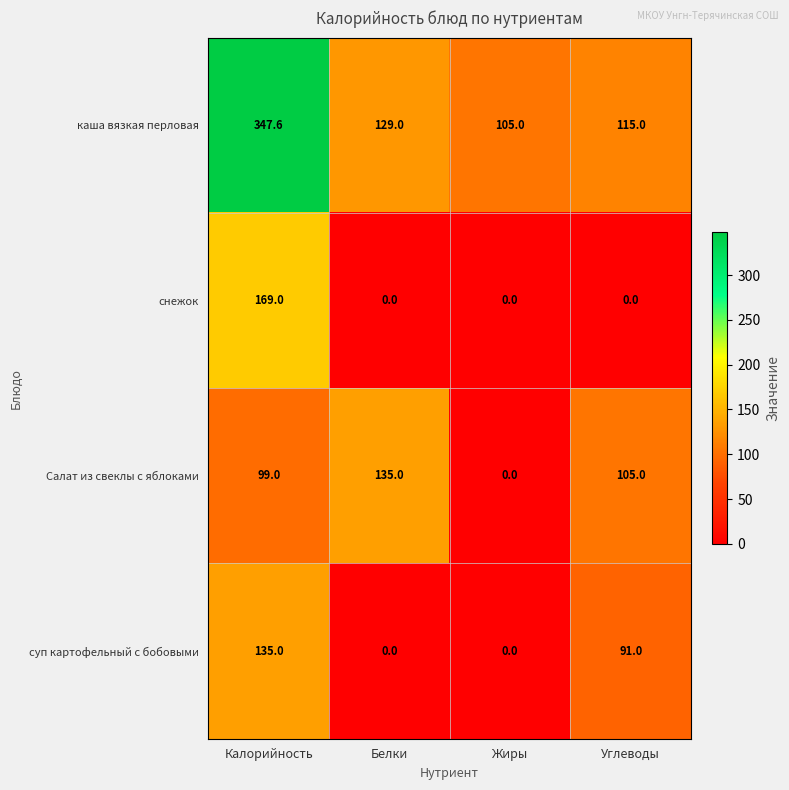

Between Калорийность and Углеводы, which series saw the biggest shift?

каша вязкая перловая